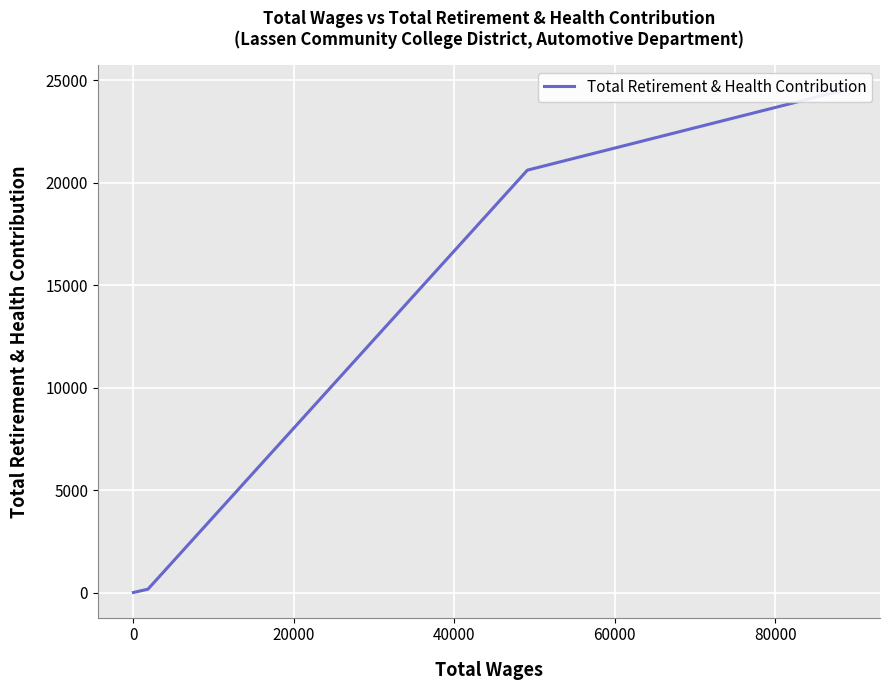

What is the greatest value displayed?

24519